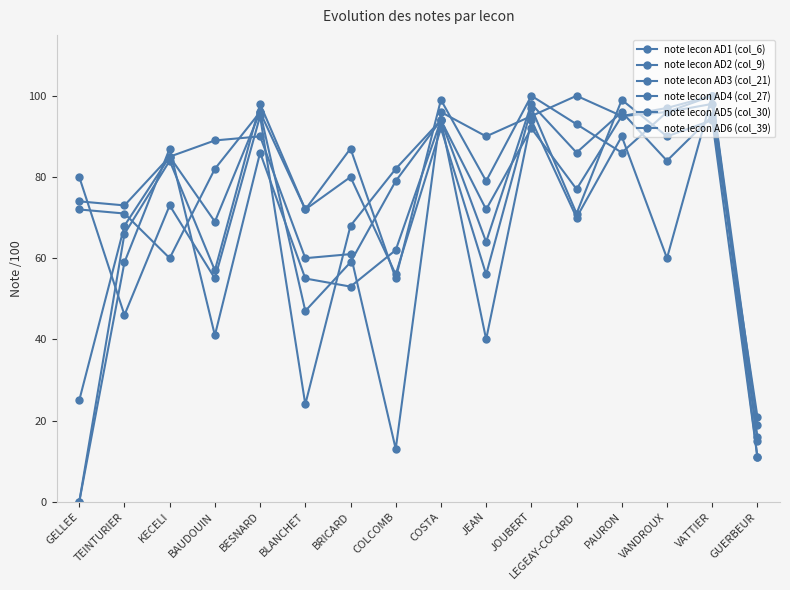

What is the label of the 14th point from the right?

KECELI